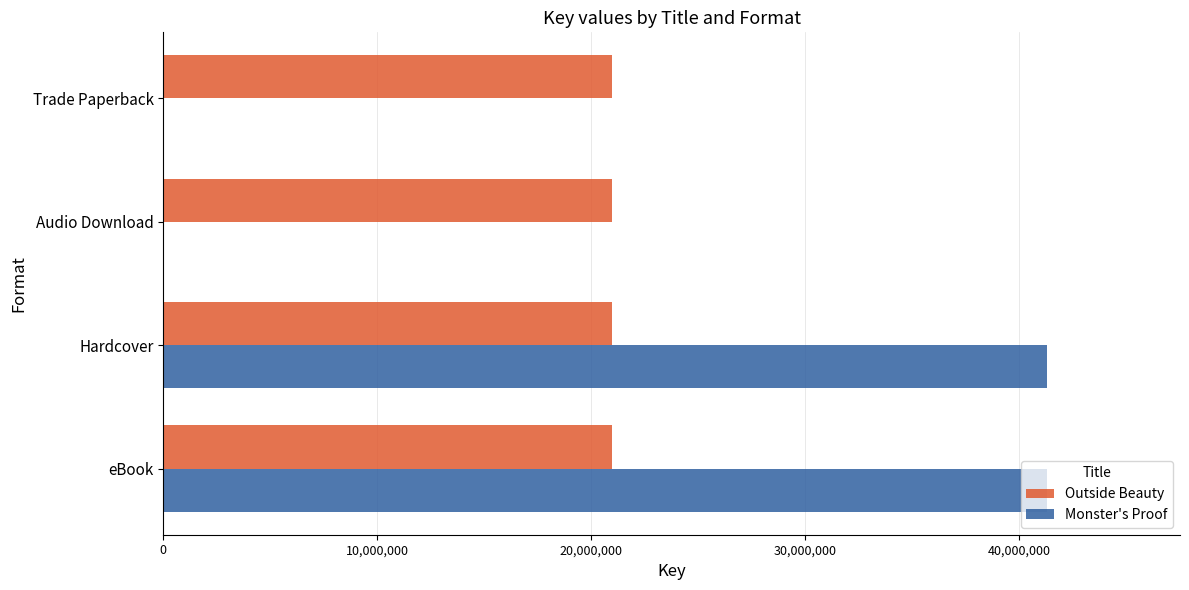

What is the total value across all series at Hardcover?

62276193